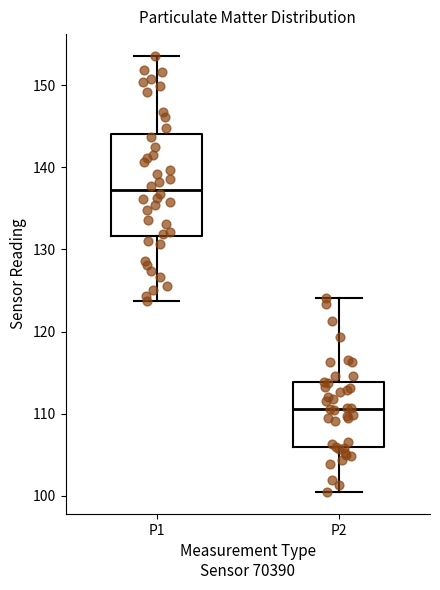

Reading left to right, read every box against the y-axis: the position of its median line, the range the box covers, and the ends of its whiskers. The values are not printed on the chart, so give them approximately, as read against the axis.

P1: median 137, box 132 to 144, whiskers 124 to 154
P2: median 111, box 106 to 114, whiskers 100 to 124